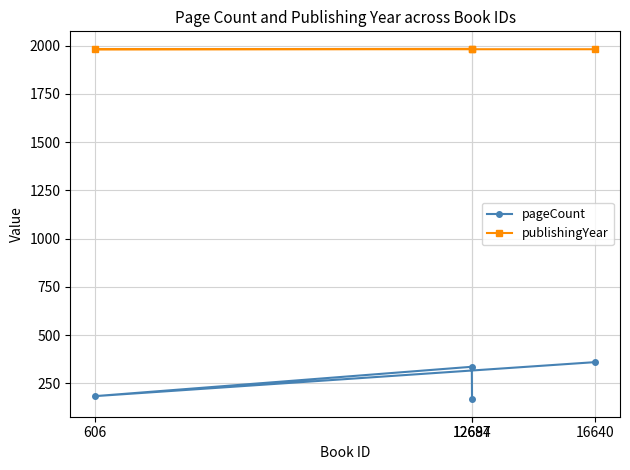

At which label is publishingYear closest to 1982?

16640